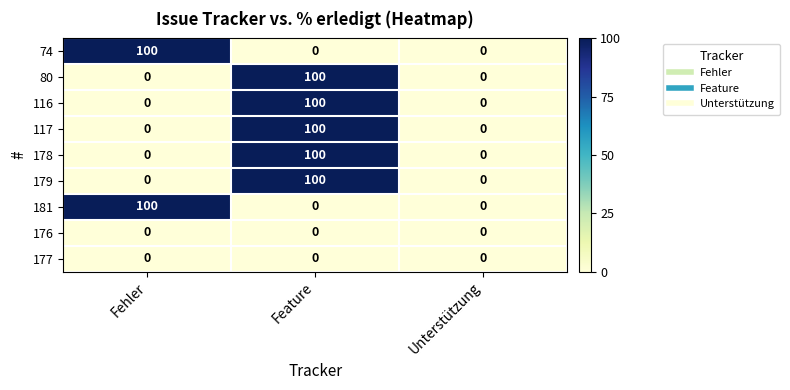

Reading left to right, what are all the values shown in this chart?

74: 100	0	0
80: 0	100	0
116: 0	100	0
117: 0	100	0
178: 0	100	0
179: 0	100	0
181: 100	0	0
176: 0	0	0
177: 0	0	0